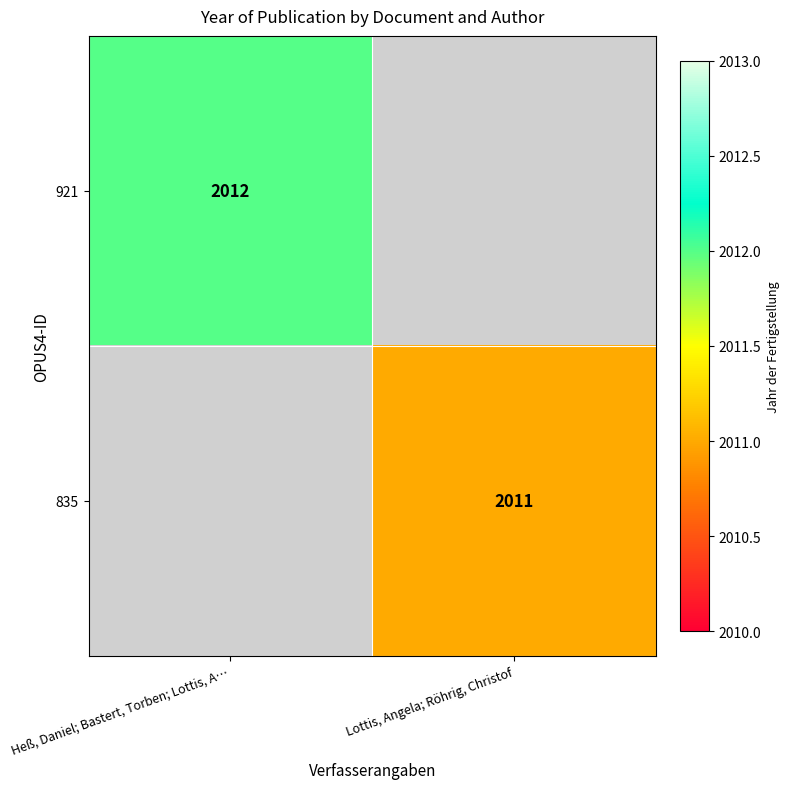

The value of 835 at Lottis, Angela; Röhrig, Christof is 3101. True or false?

False